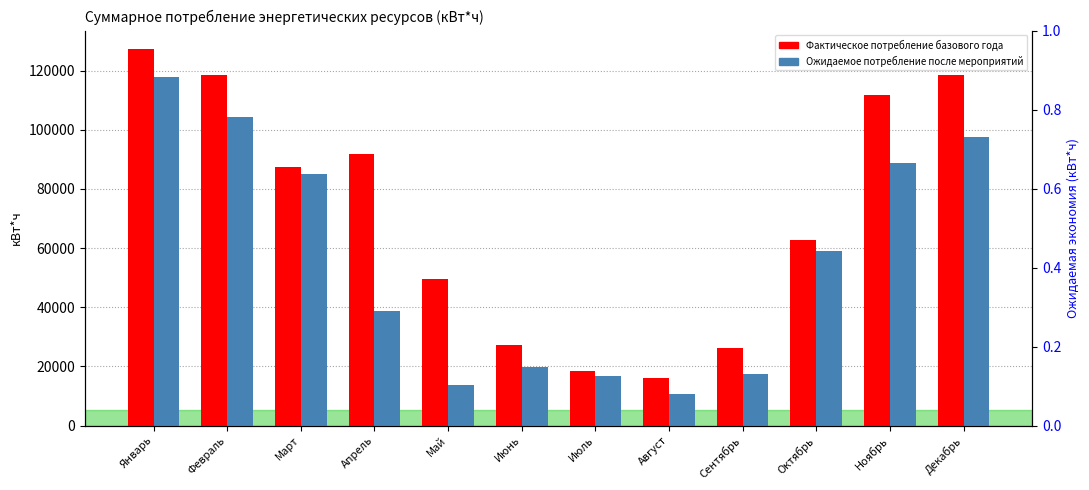

What is the sum of all Фактическое потребление values?

855168.2